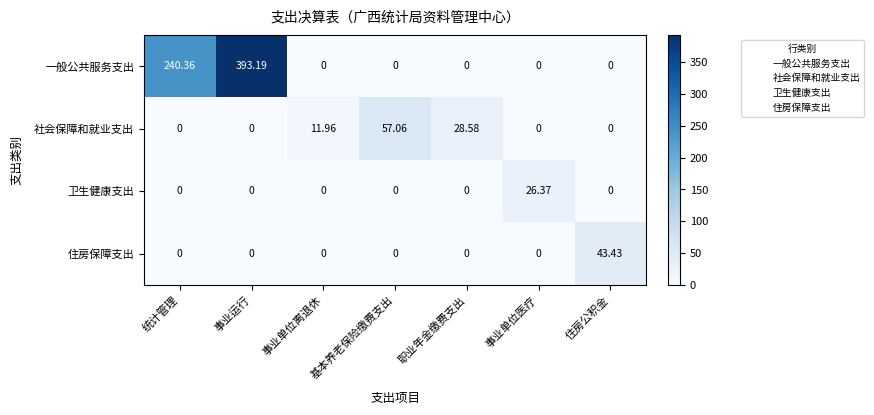

At which category is the sum across all series the highest?

事业运行